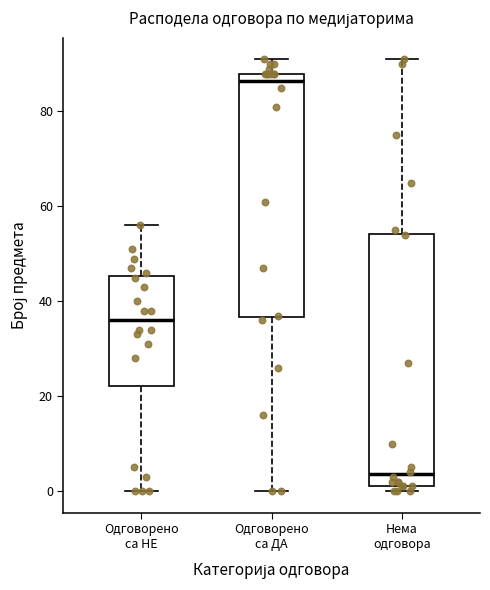

Reading left to right, transcribe this box plot: for each box, give where its median line is, the range the box spans, and where its two whiskers end, as read against the y-axis. The values are not printed on the chart, so give them approximately, as read against the axis.

Одговорено са НЕ: median 36, box 22 to 46, whiskers 0 to 56
Одговорено са ДА: median 86, box 36 to 88, whiskers 0 to 92
Нема одговора: median 4, box 2 to 54, whiskers 0 to 92